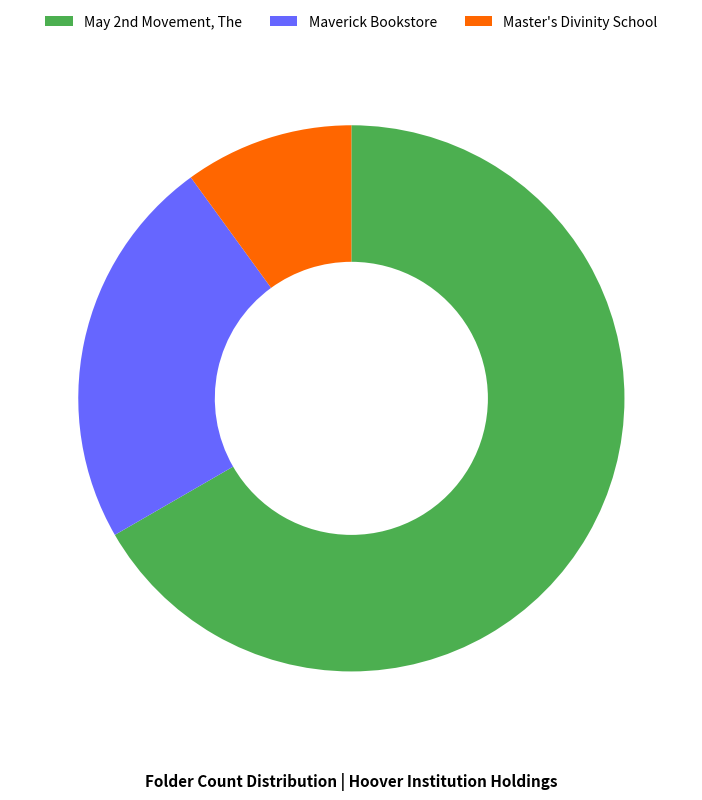

Which slice is the largest?

May 2nd Movement, The